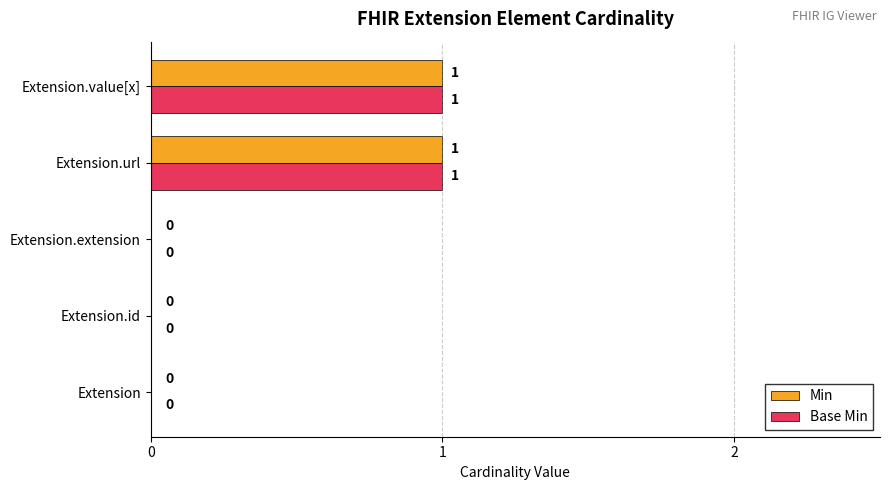

How many categories are shown in the chart?

5